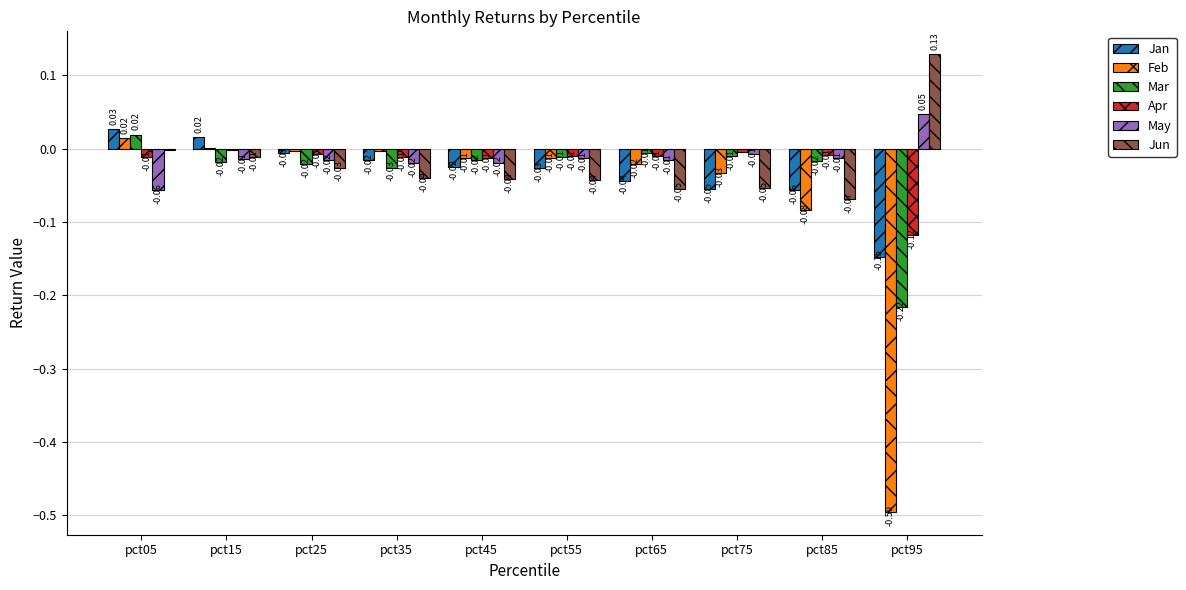

Between pct25 and pct85, which series saw the biggest shift?

Feb